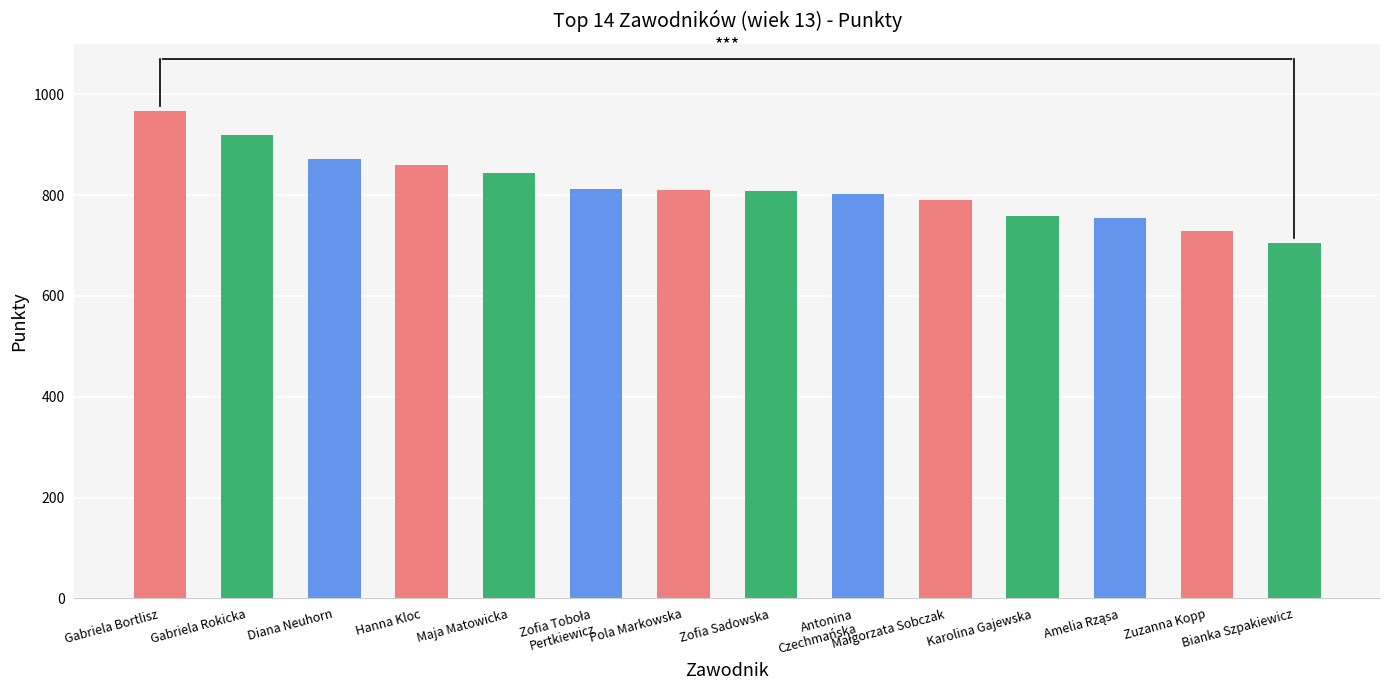

What is the value of the 8th bar from the left?

809